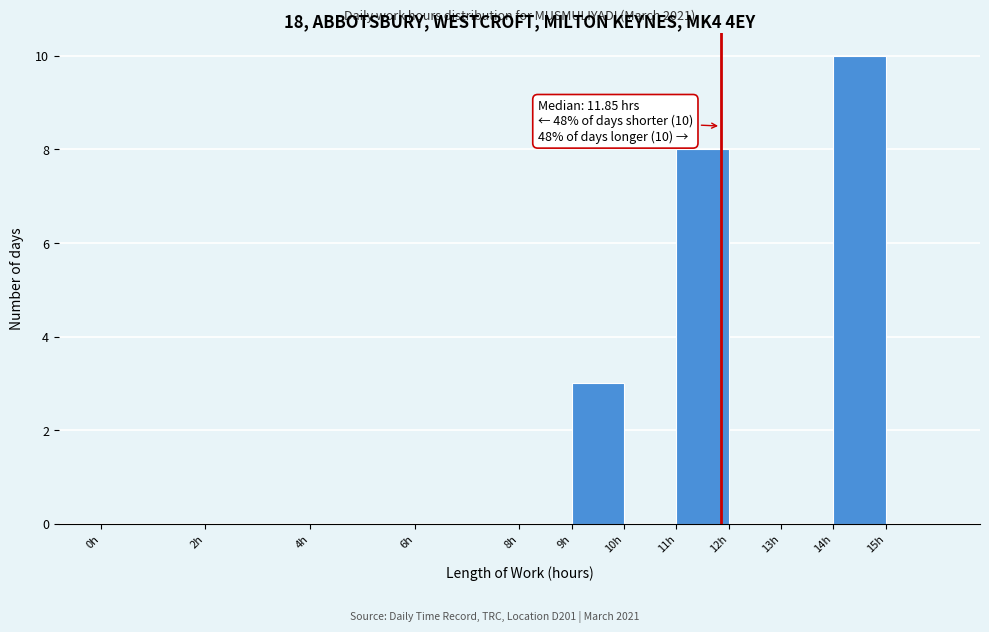

Which range on the x-axis has the tallest bar?

14 to 15